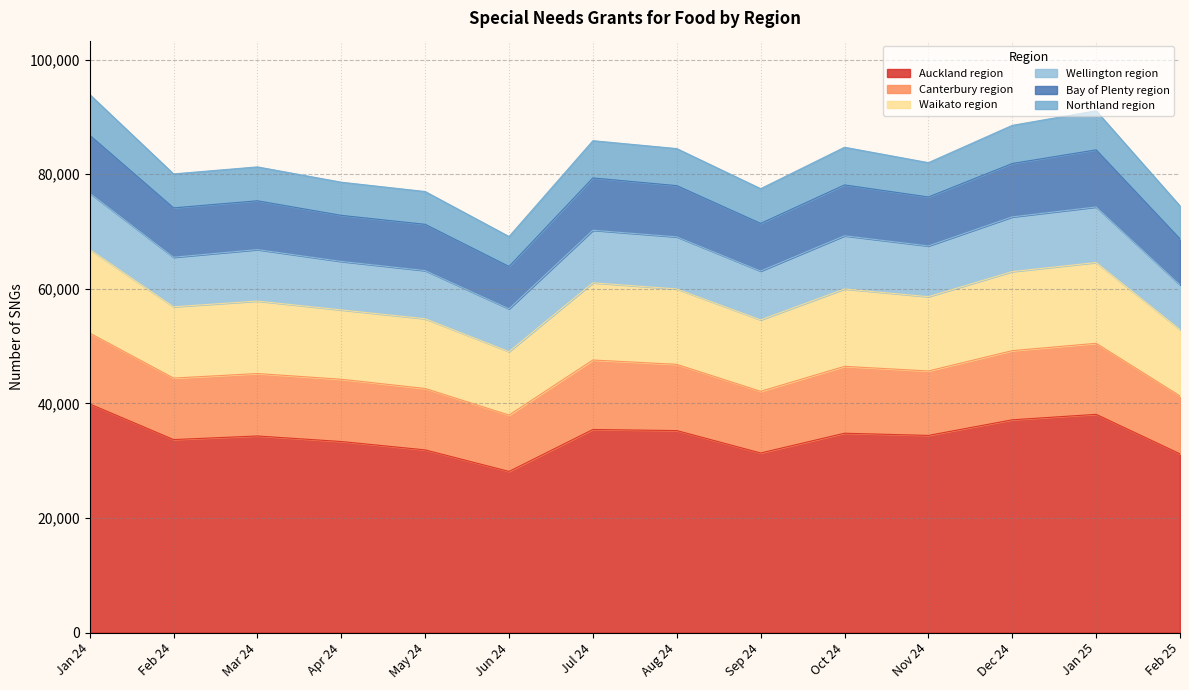

What is the total value across all series at Jul 24?

85857